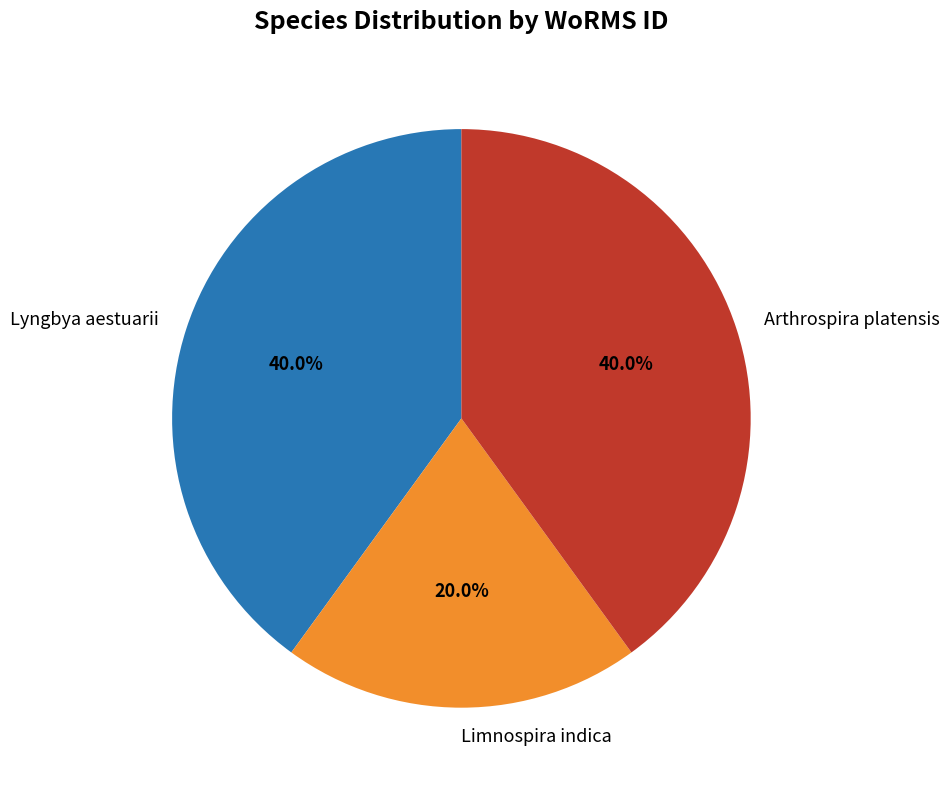

How much of the chart is everything except Limnospira indica?

80.0%